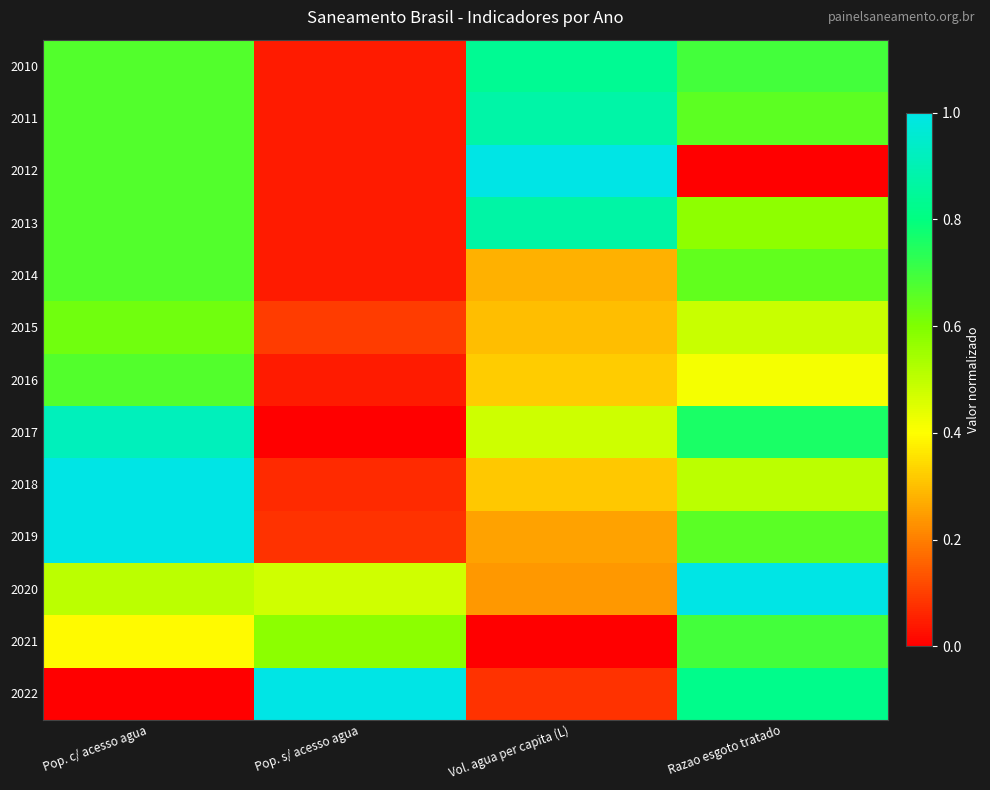

Reading left to right, transcribe all the data shown in this chart.

2010: Pop. c/ acesso agua=0.7	Pop. s/ acesso agua=0.0	Vol. agua per capita (L)=0.8	Razao esgoto tratado=0.7
2011: Pop. c/ acesso agua=0.7	Pop. s/ acesso agua=0.0	Vol. agua per capita (L)=0.9	Razao esgoto tratado=0.7
2012: Pop. c/ acesso agua=0.7	Pop. s/ acesso agua=0.0	Vol. agua per capita (L)=1.0	Razao esgoto tratado=0.0
2013: Pop. c/ acesso agua=0.7	Pop. s/ acesso agua=0.0	Vol. agua per capita (L)=0.9	Razao esgoto tratado=0.6
2014: Pop. c/ acesso agua=0.7	Pop. s/ acesso agua=0.0	Vol. agua per capita (L)=0.3	Razao esgoto tratado=0.6
2015: Pop. c/ acesso agua=0.6	Pop. s/ acesso agua=0.1	Vol. agua per capita (L)=0.3	Razao esgoto tratado=0.5
2016: Pop. c/ acesso agua=0.7	Pop. s/ acesso agua=0.0	Vol. agua per capita (L)=0.3	Razao esgoto tratado=0.4
2017: Pop. c/ acesso agua=0.9	Pop. s/ acesso agua=0.0	Vol. agua per capita (L)=0.5	Razao esgoto tratado=0.8
2018: Pop. c/ acesso agua=1.0	Pop. s/ acesso agua=0.1	Vol. agua per capita (L)=0.3	Razao esgoto tratado=0.5
2019: Pop. c/ acesso agua=1.0	Pop. s/ acesso agua=0.1	Vol. agua per capita (L)=0.3	Razao esgoto tratado=0.7
2020: Pop. c/ acesso agua=0.5	Pop. s/ acesso agua=0.5	Vol. agua per capita (L)=0.2	Razao esgoto tratado=1.0
2021: Pop. c/ acesso agua=0.4	Pop. s/ acesso agua=0.6	Vol. agua per capita (L)=0.0	Razao esgoto tratado=0.7
2022: Pop. c/ acesso agua=0.0	Pop. s/ acesso agua=1.0	Vol. agua per capita (L)=0.1	Razao esgoto tratado=0.8